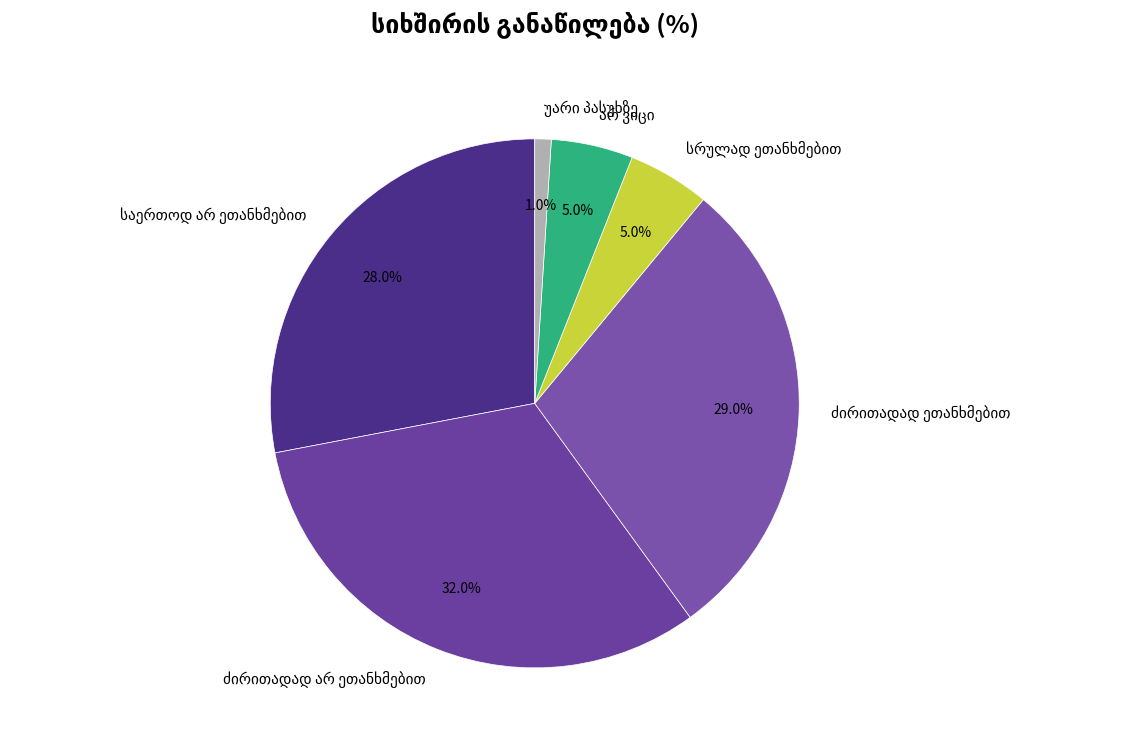

Is there a majority slice in this chart?

No